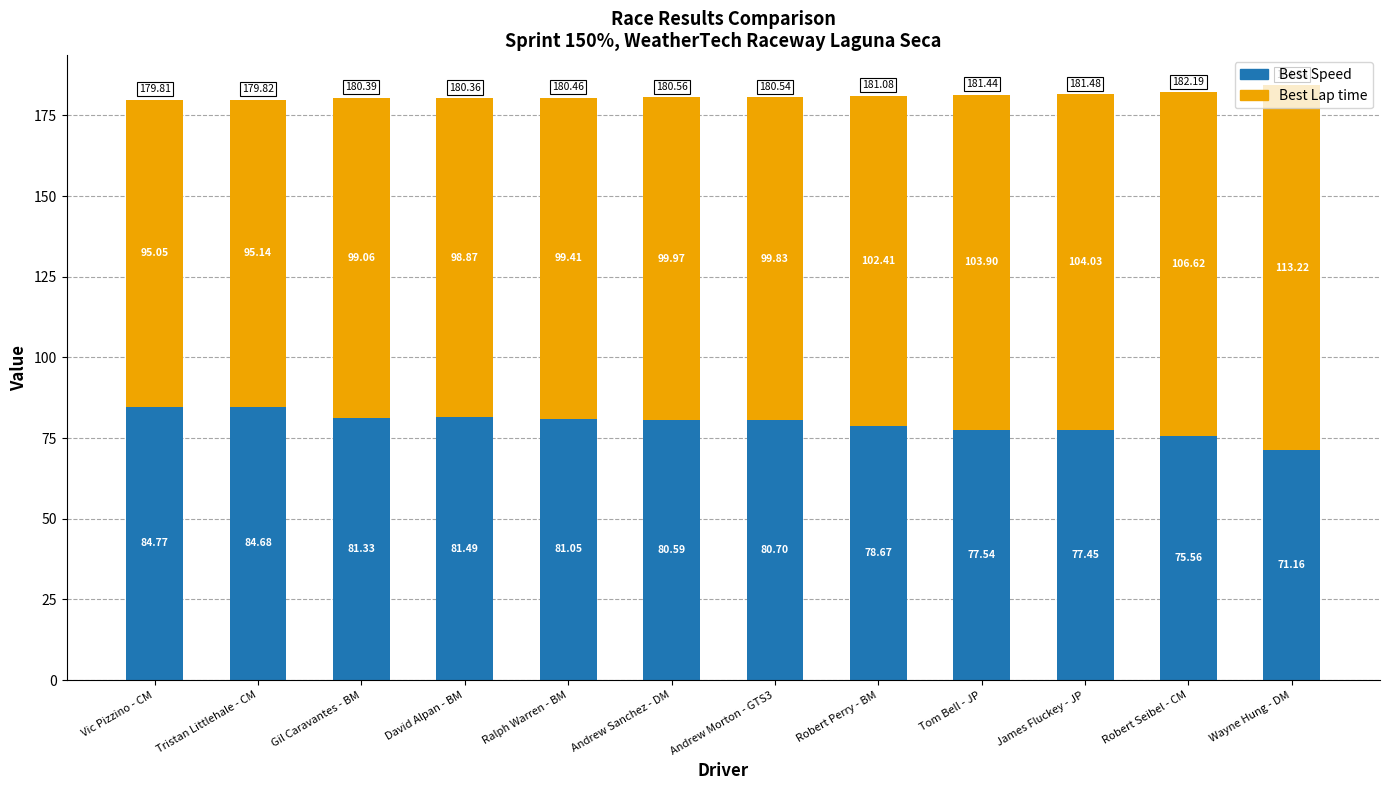

What is the total value across all series at Andrew Morton - GTS3?

180.5